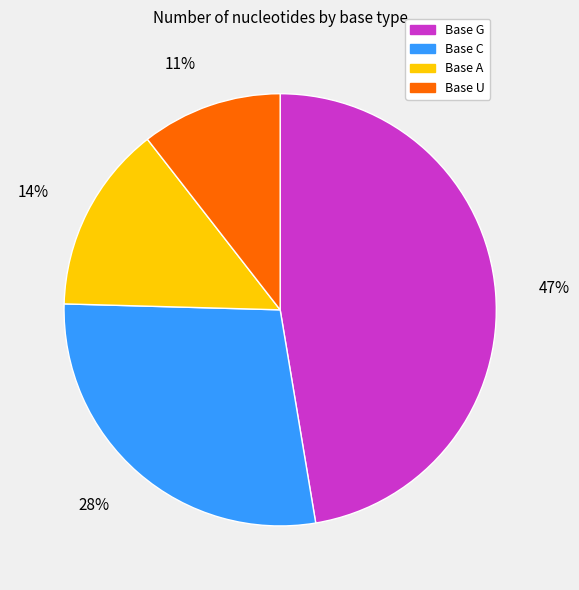

To the nearest percent, what is the average slice percentage?

25%